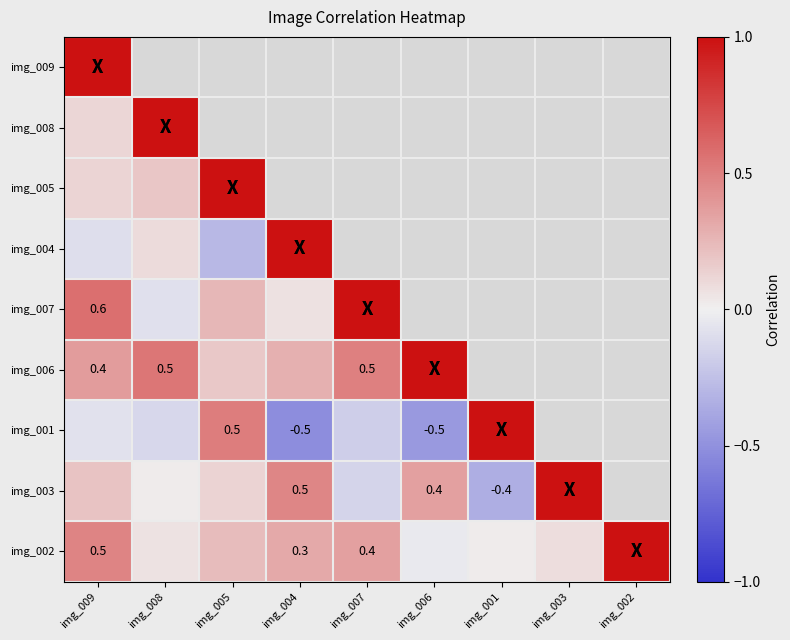

How many data points does each series have?

9